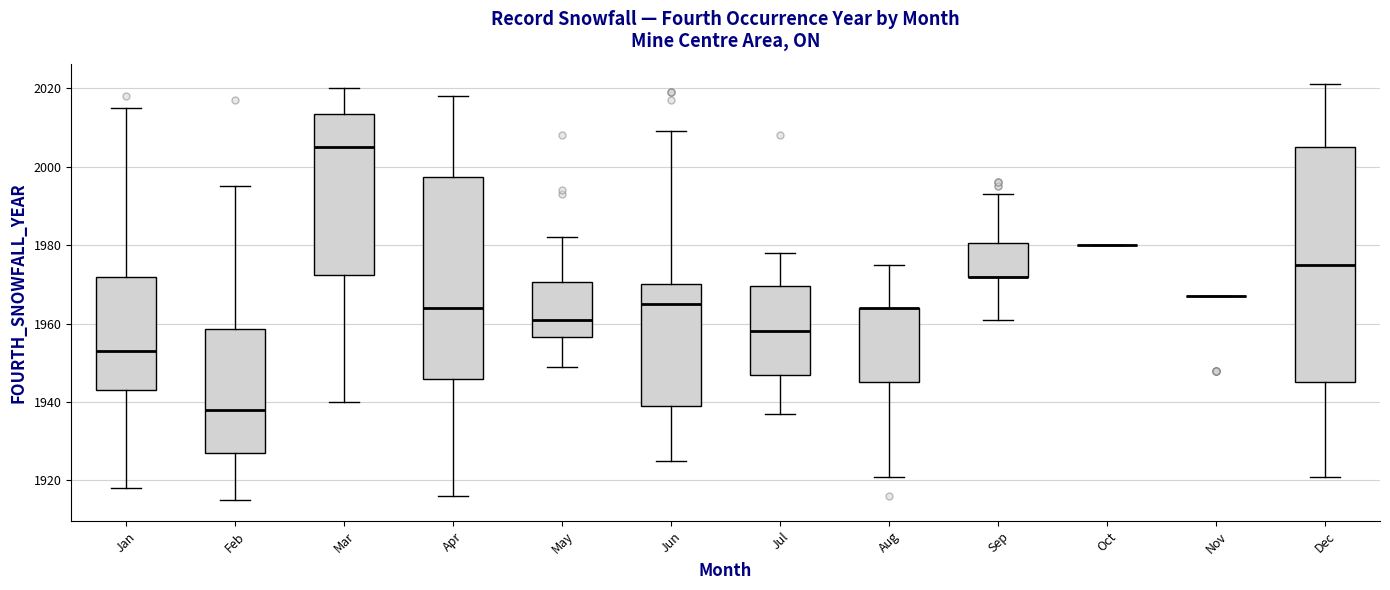

Which box is the tallest, from its lower edge to its upper edge?

Dec